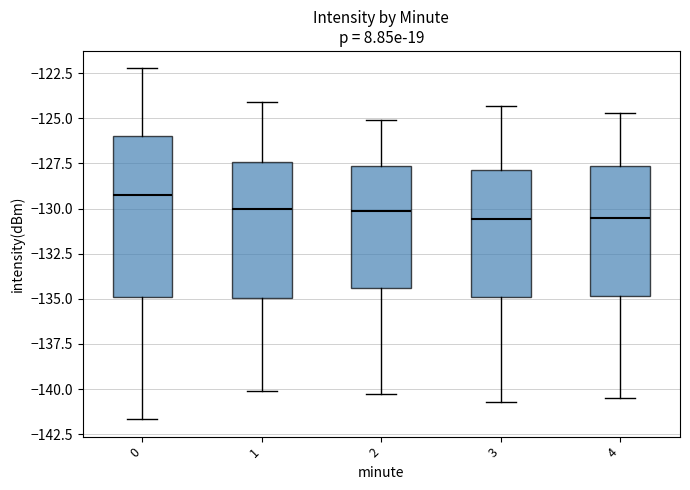

Comparing the boxes themselves (not the whiskers), which one is the tallest?

0